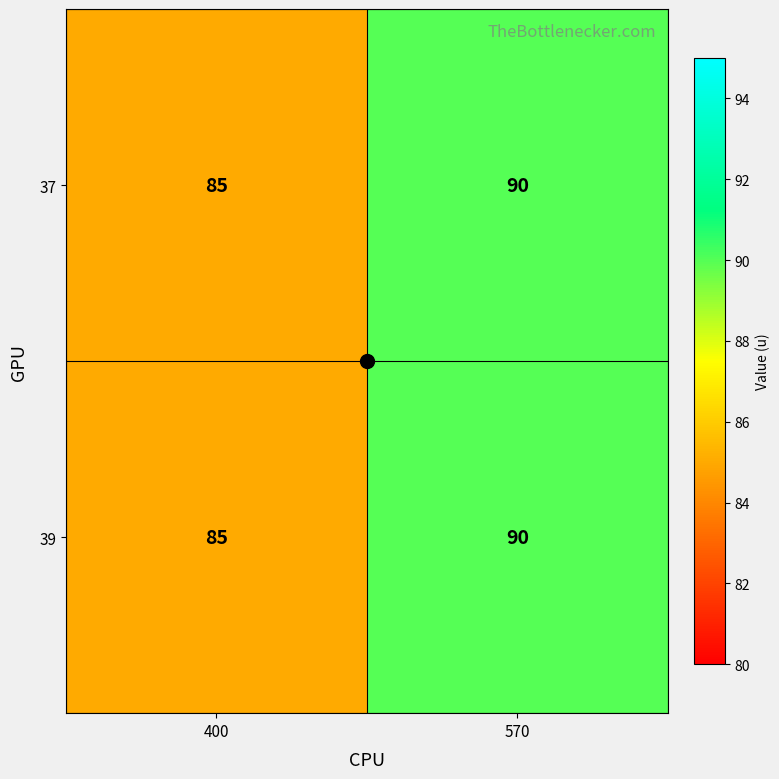

Count the number of data series in this chart.

2